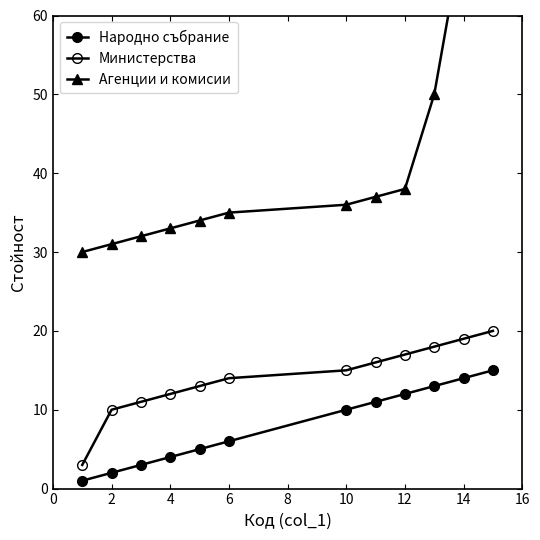

How many data points in Народно събрание are less than 10?

6